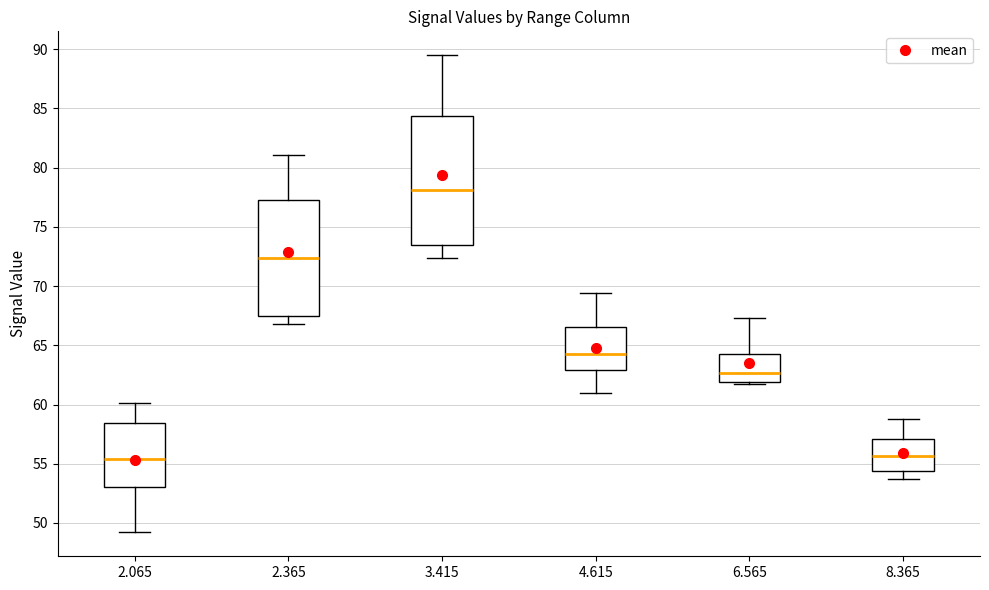

Which box is the tallest, from its lower edge to its upper edge?

3.415